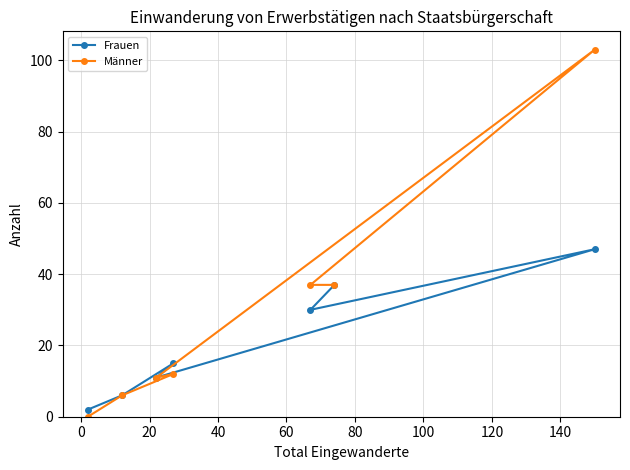

True or false: Männer and Frauen cross at least once.

False